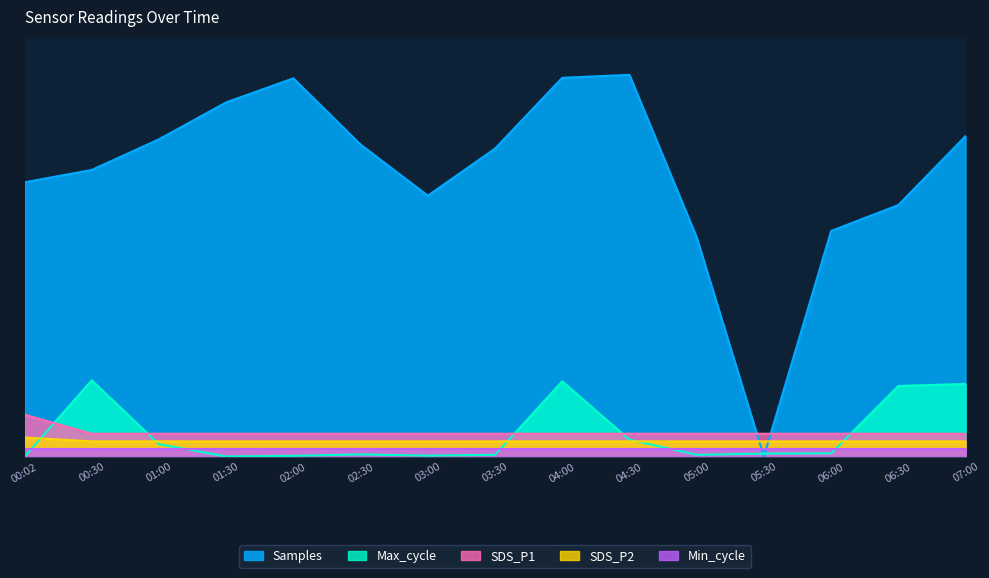

True or false: Samples and SDS_P2 intersect in this chart.

True